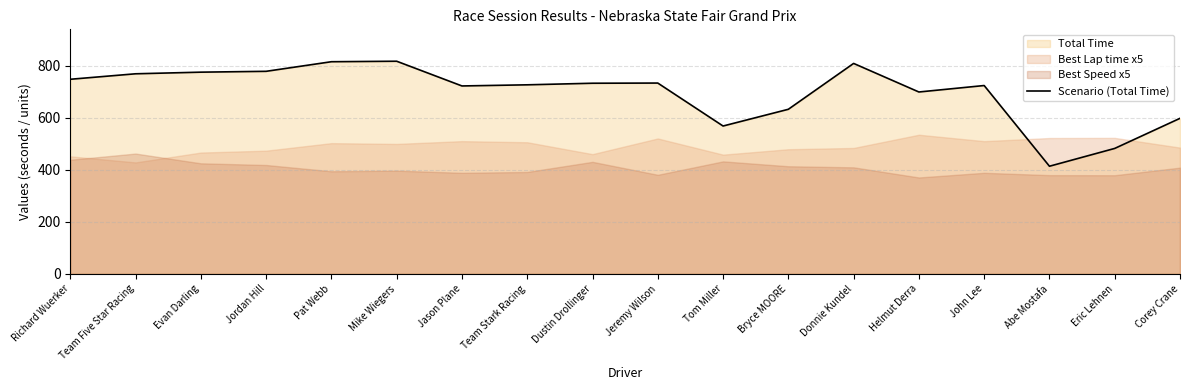

True or false: there are more than 1 points higher than both neighbors.

True